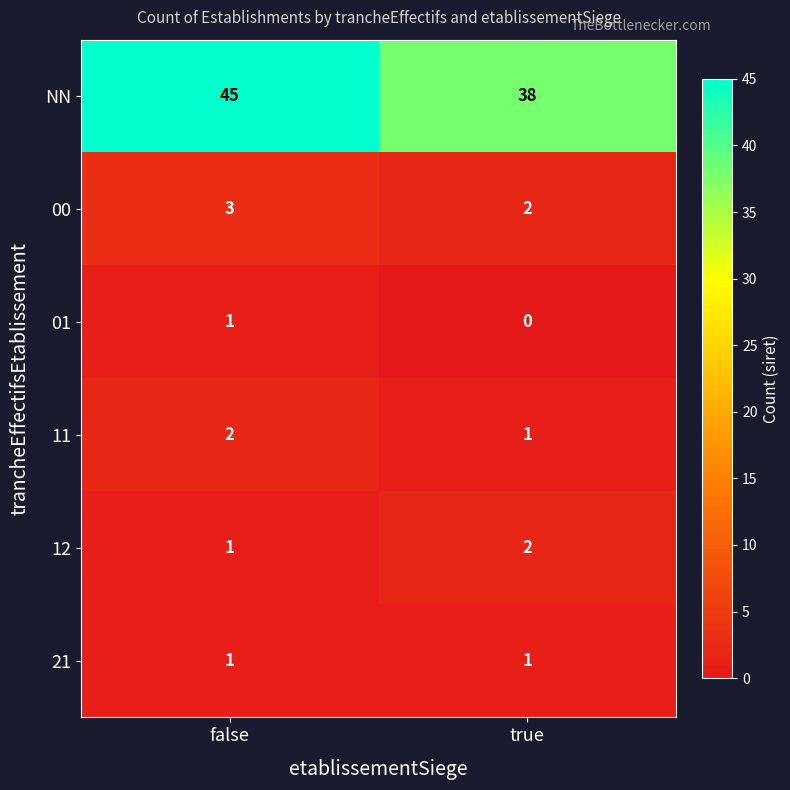

True or false: NN has a value of 17 at false.

False